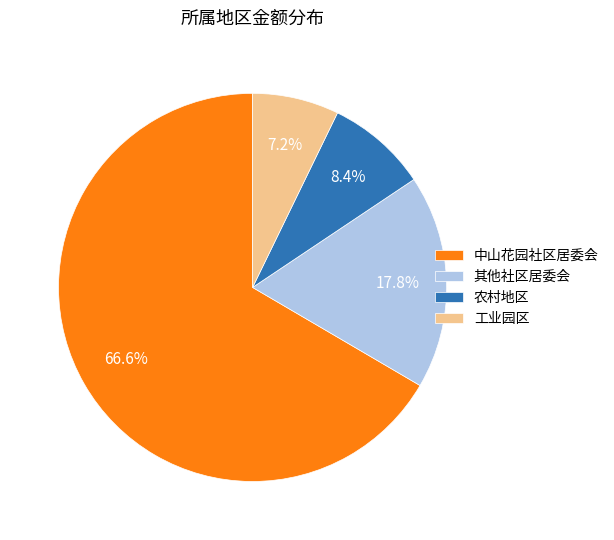

What is the largest slice in the pie chart?

中山花园社区居委会